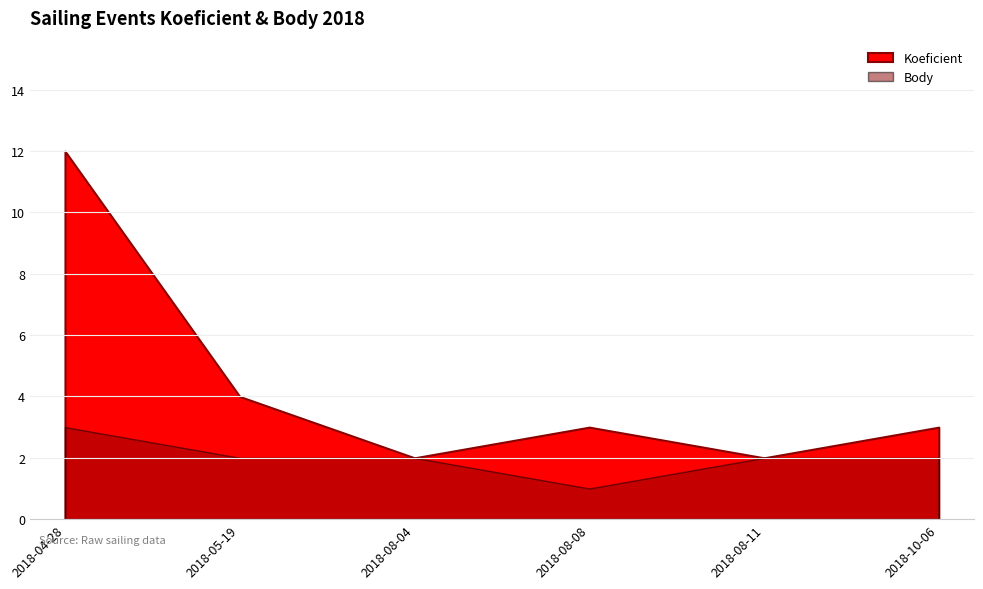

How many lines are shown in the chart?

2